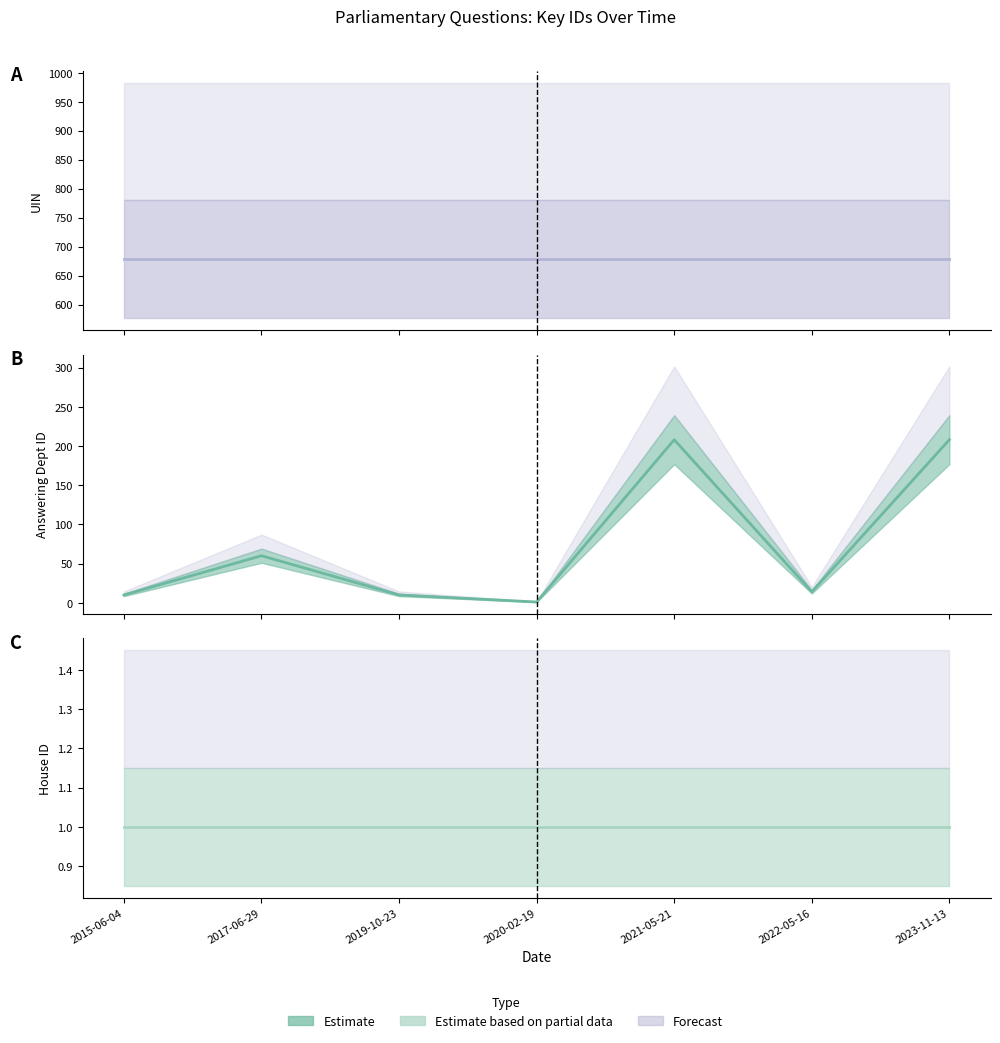

At 2015-06-04, list the series in order from smallest to largest.

house id, answering dept id, uin